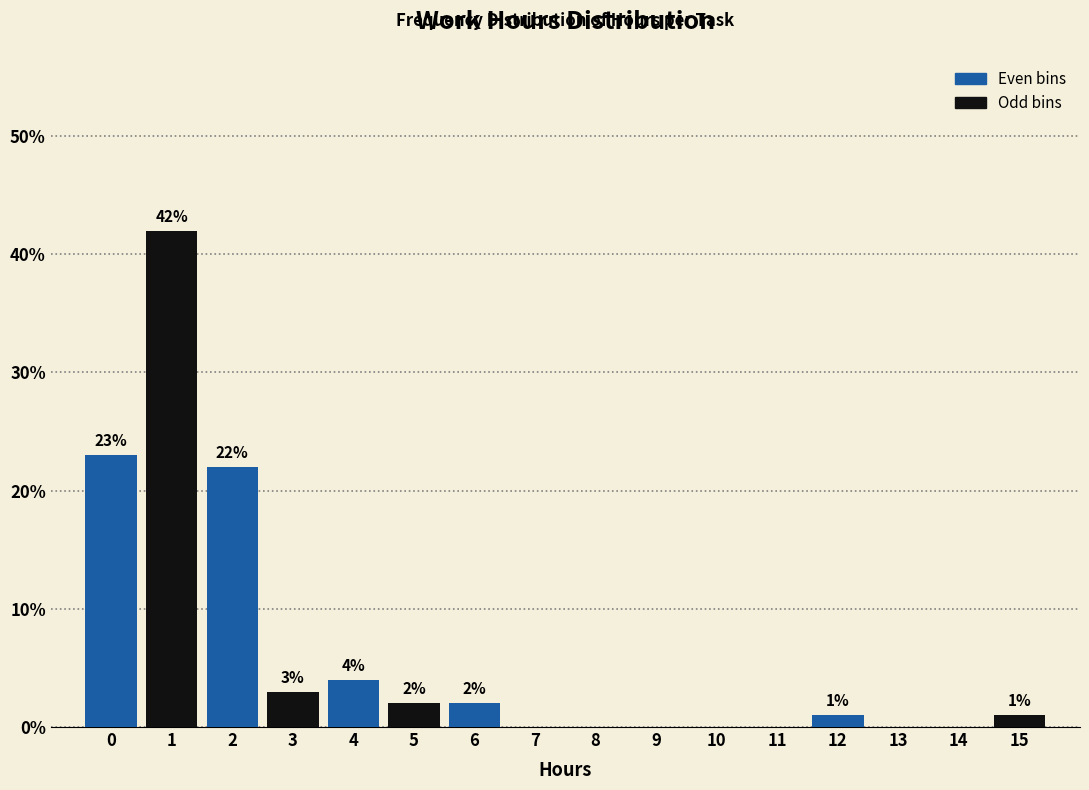

Reading left to right, list all the values displayed in this chart.

0=23	1=42	2=22	3=3	4=4	5=2	6=2	7=0	8=0	9=0	10=0	11=0	12=1	13=0	14=0	15=1